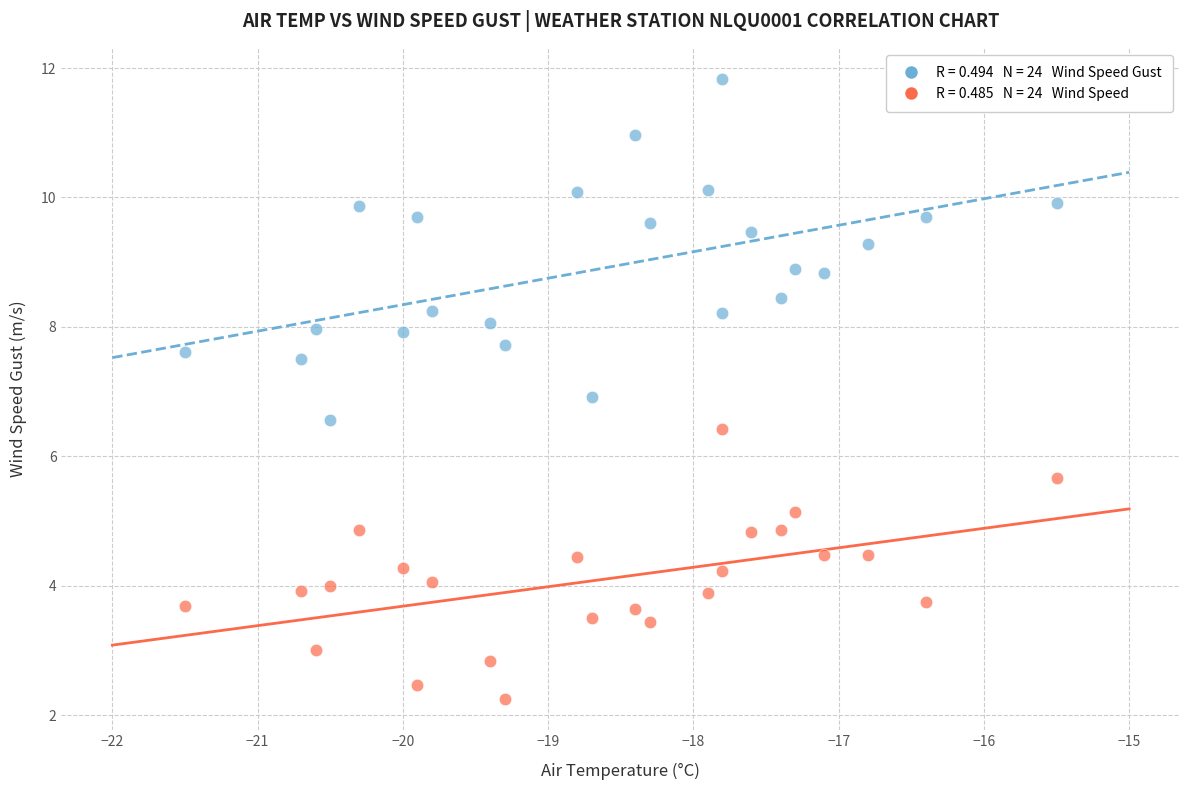

Across all data points, what is the range of Y values (max minus min)?

9.6